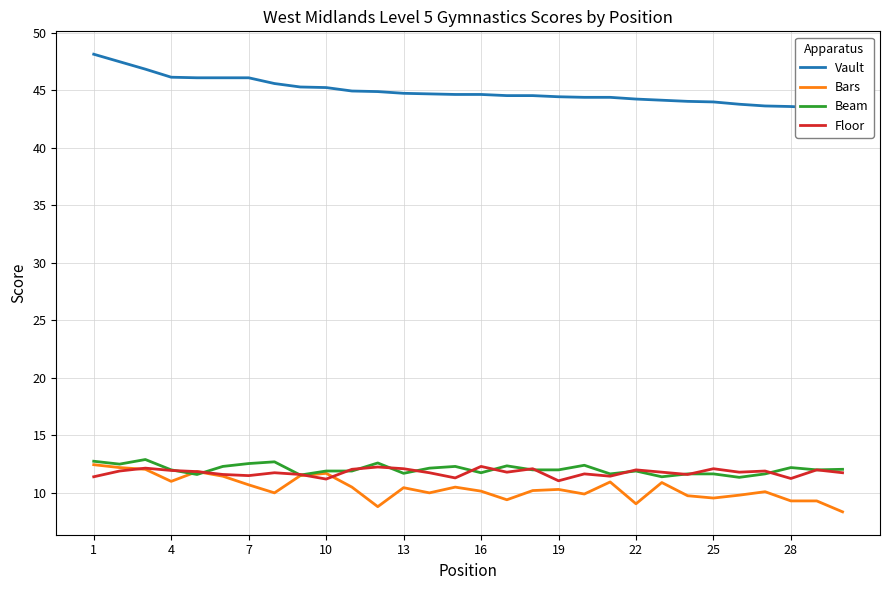

The value of Bars at 19 is 14.9. True or false?

False